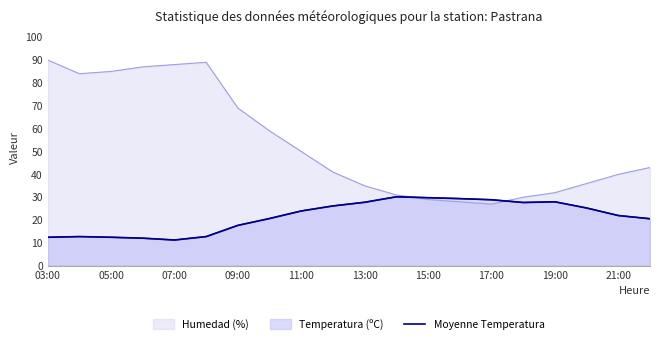

What is the change in value from 14 to 17?

-3.6